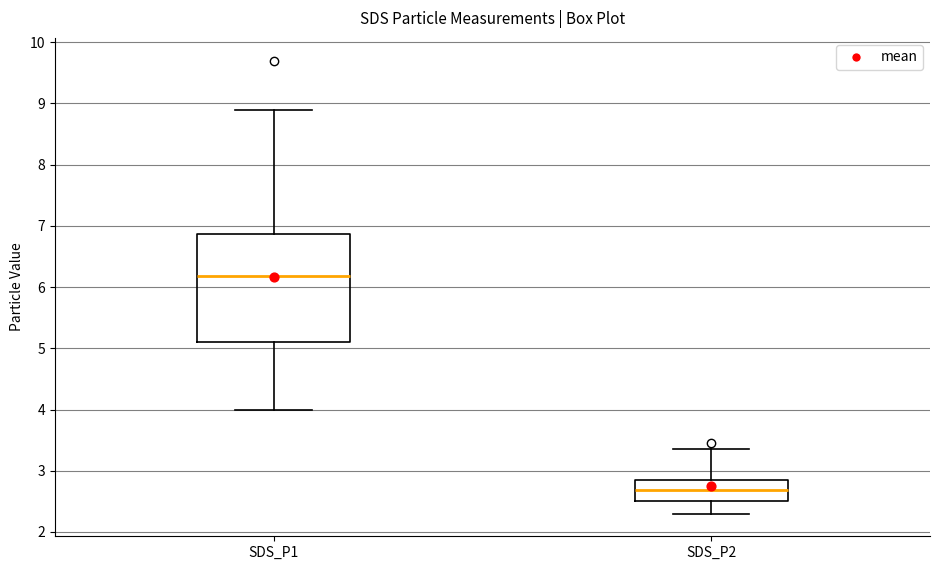

Reading left to right, read every box against the y-axis: the position of its median line, the range the box covers, and the ends of its whiskers. The values are not printed on the chart, so give them approximately, as read against the axis.

SDS_P1: median 6.2, box 5.1 to 6.9, whiskers 4.0 to 8.9
SDS_P2: median 2.7, box 2.5 to 2.8, whiskers 2.3 to 3.4